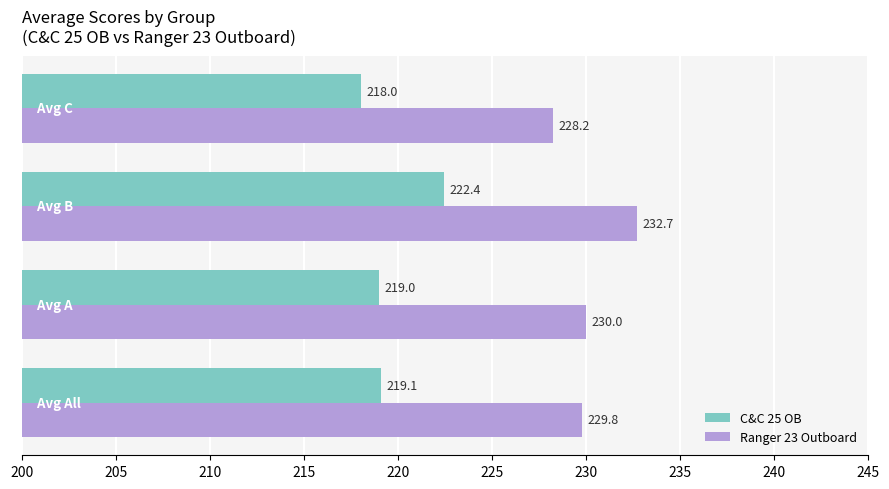

Which series has the widest spread of values?

Ranger 23 Outboard